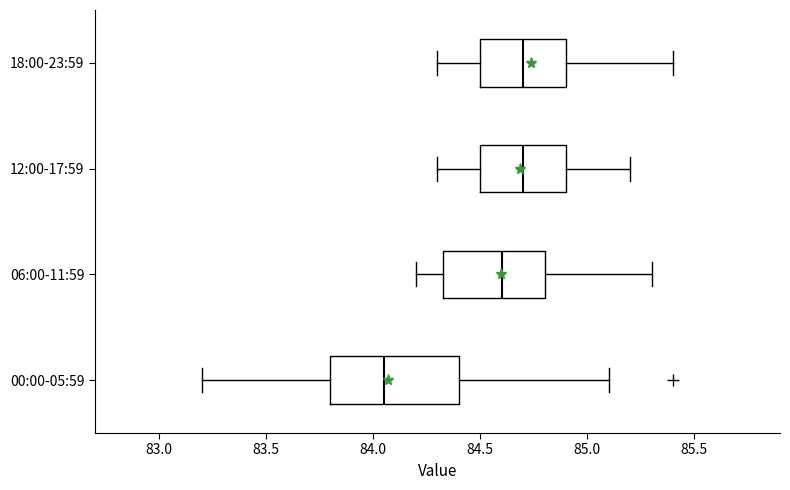

Reading bottom to top, read every box against the x-axis: the position of its median line, the range the box covers, and the ends of its whiskers. The values are not printed on the chart, so give them approximately, as read against the axis.

00:00-05:59: median 84.05, box 83.80 to 84.40, whiskers 83.20 to 85.10
06:00-11:59: median 84.60, box 84.35 to 84.80, whiskers 84.20 to 85.30
12:00-17:59: median 84.70, box 84.50 to 84.90, whiskers 84.30 to 85.20
18:00-23:59: median 84.70, box 84.50 to 84.90, whiskers 84.30 to 85.40